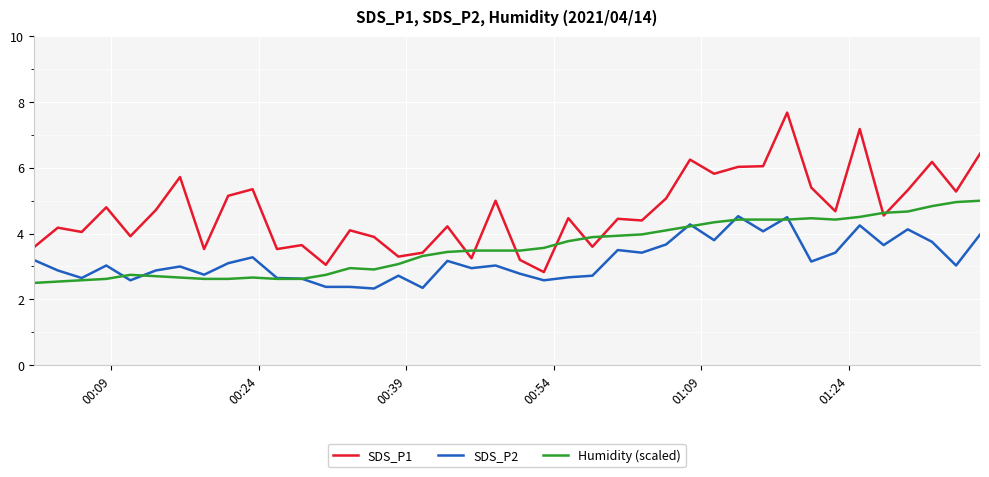

What is the maximum value for Humidity (scaled)?

5.0